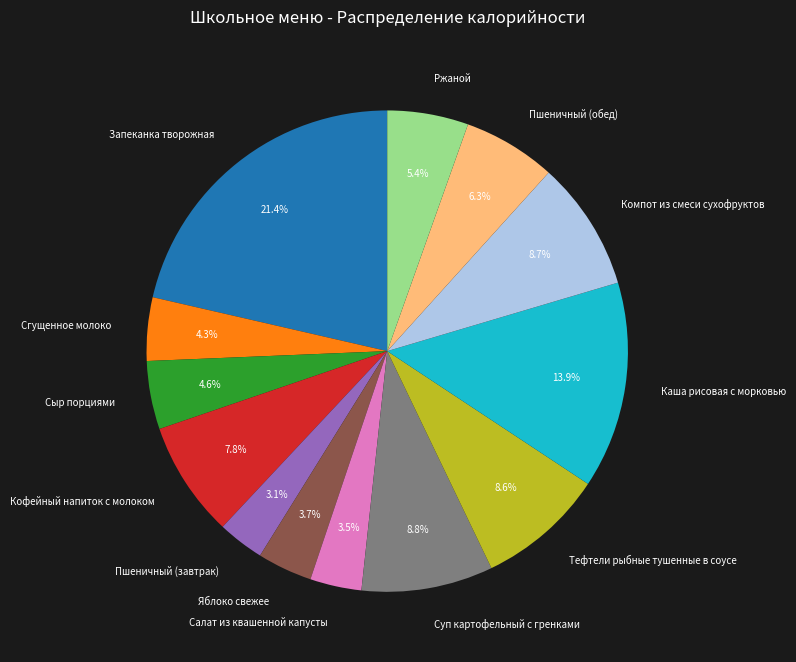

To the nearest percent, what is the average slice percentage?

8%